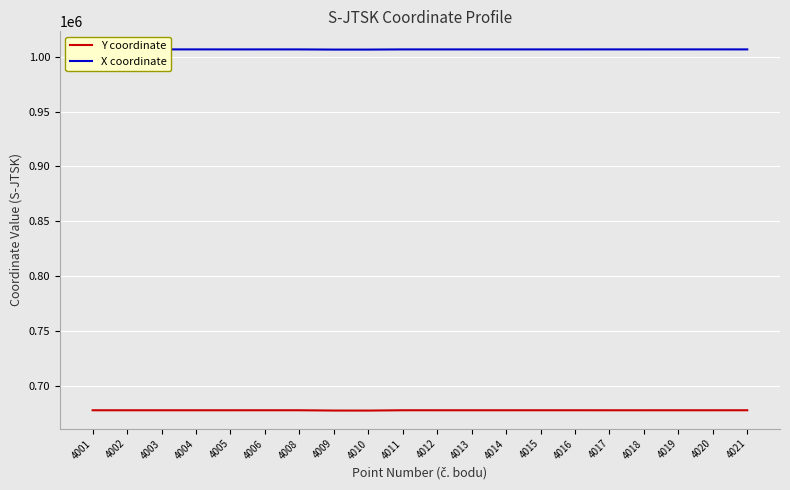

Which series has the largest range (max minus min)?

Y coordinate